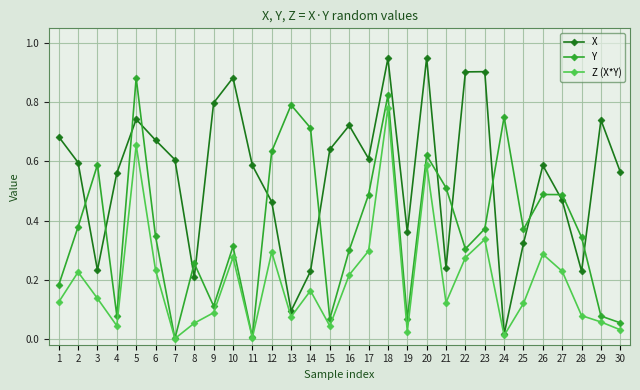

True or false: X and Y cross at least once.

True